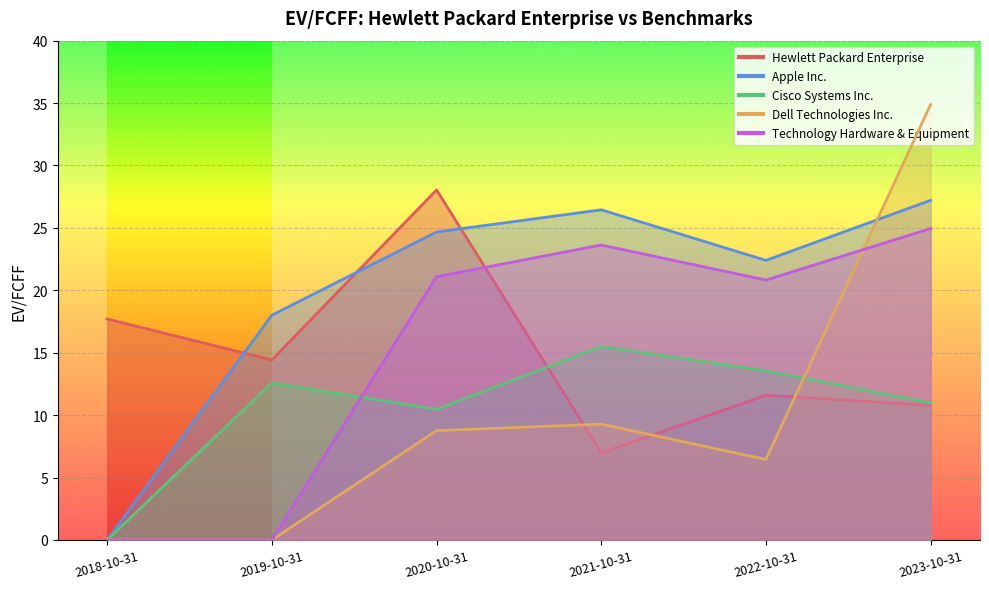

What is the difference between the Cisco Systems Inc. values at 2023-10-31 and 2021-10-31?

4.5